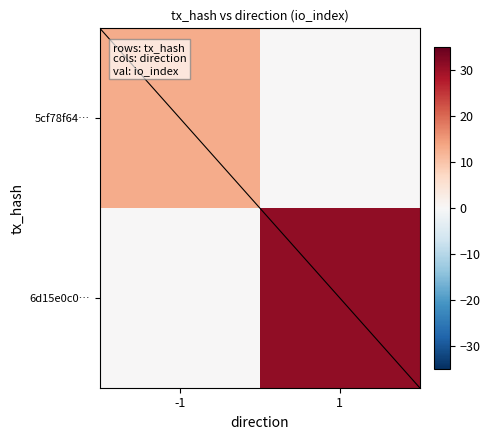

How many categories are shown in the chart?

2